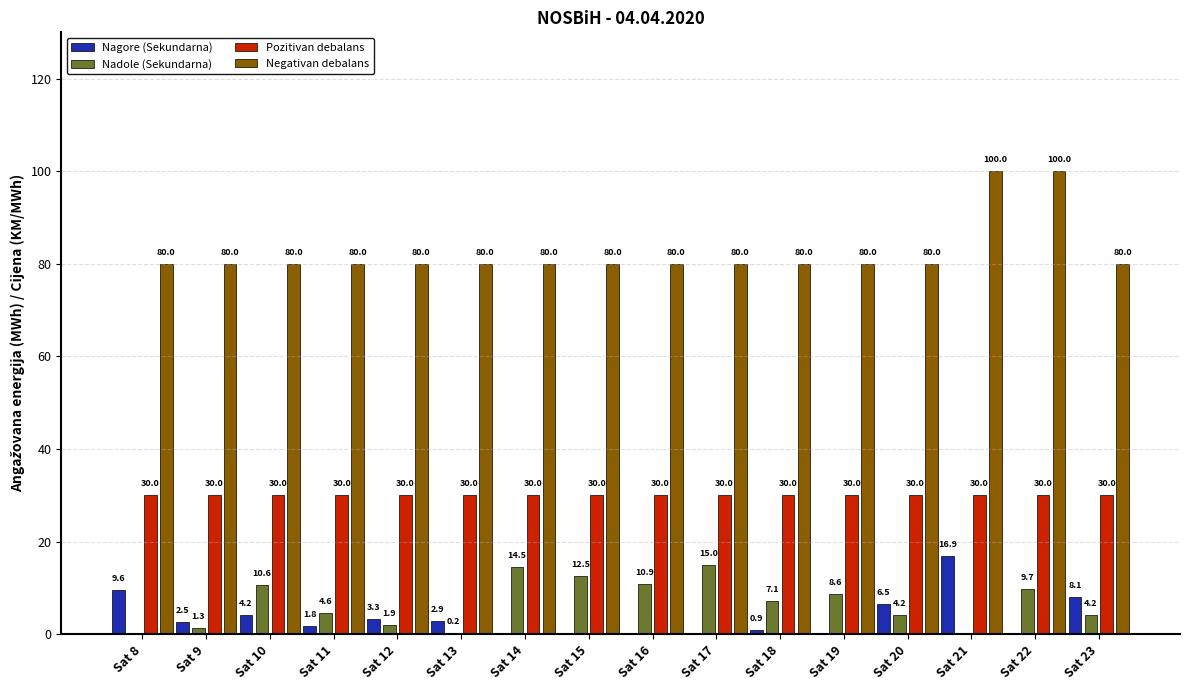

How many data points does each series have?

16